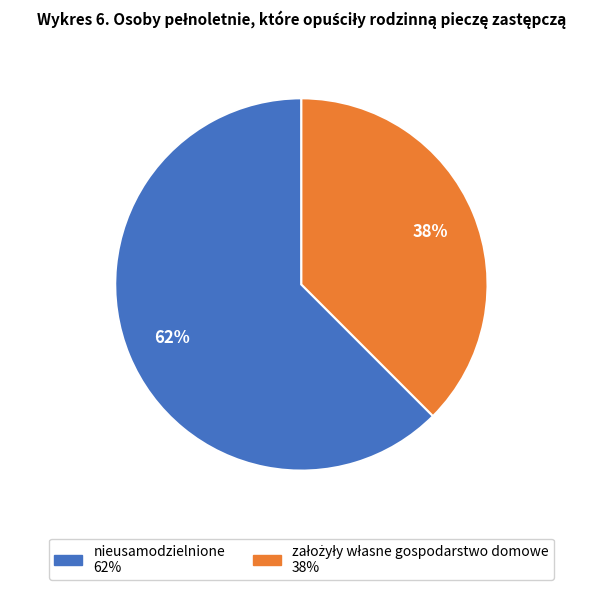

To the nearest percent, what is the average slice percentage?

50%